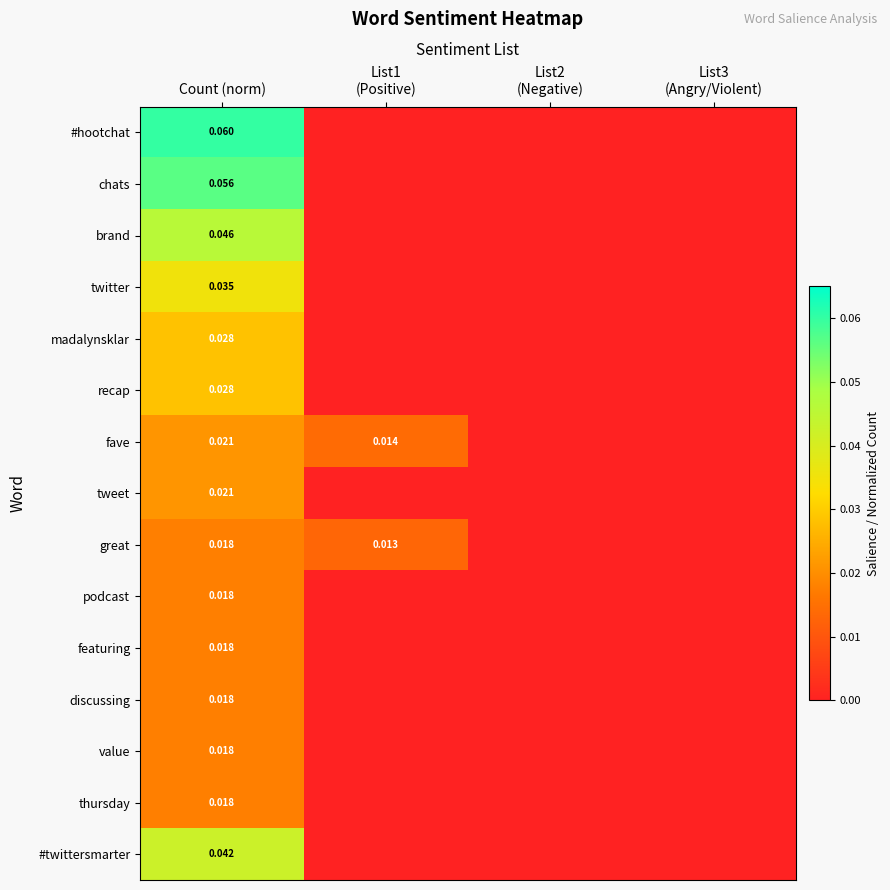

How many values in the #twittersmarter series exceed 0?

1